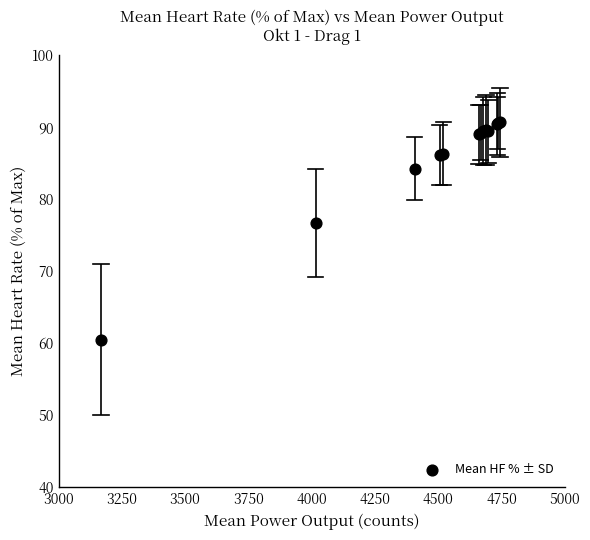

What Y value in the scatter plot is closest to 75?

76.7